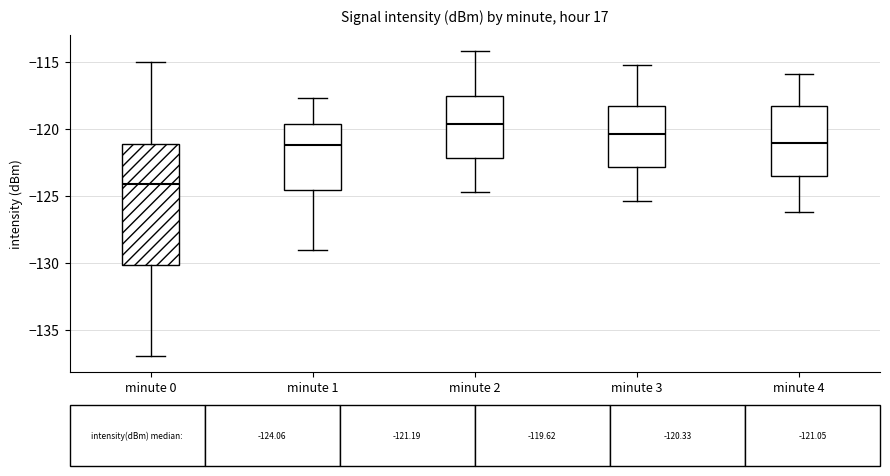

Which box is the tallest, from its lower edge to its upper edge?

minute 0